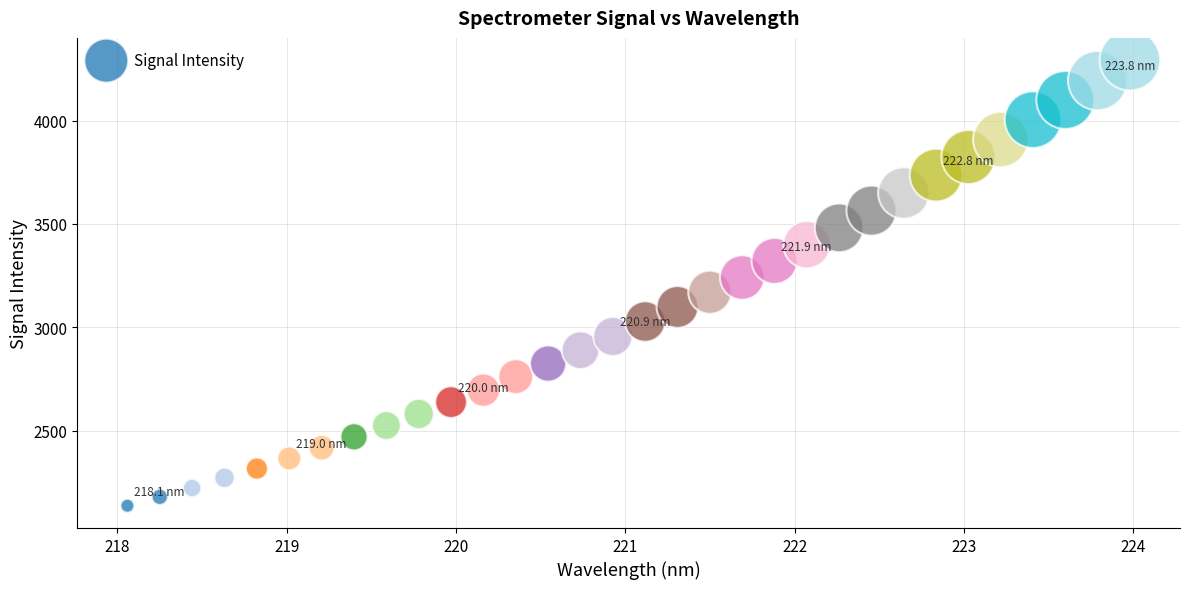

What is the range of X values (max minus min)?

5.9